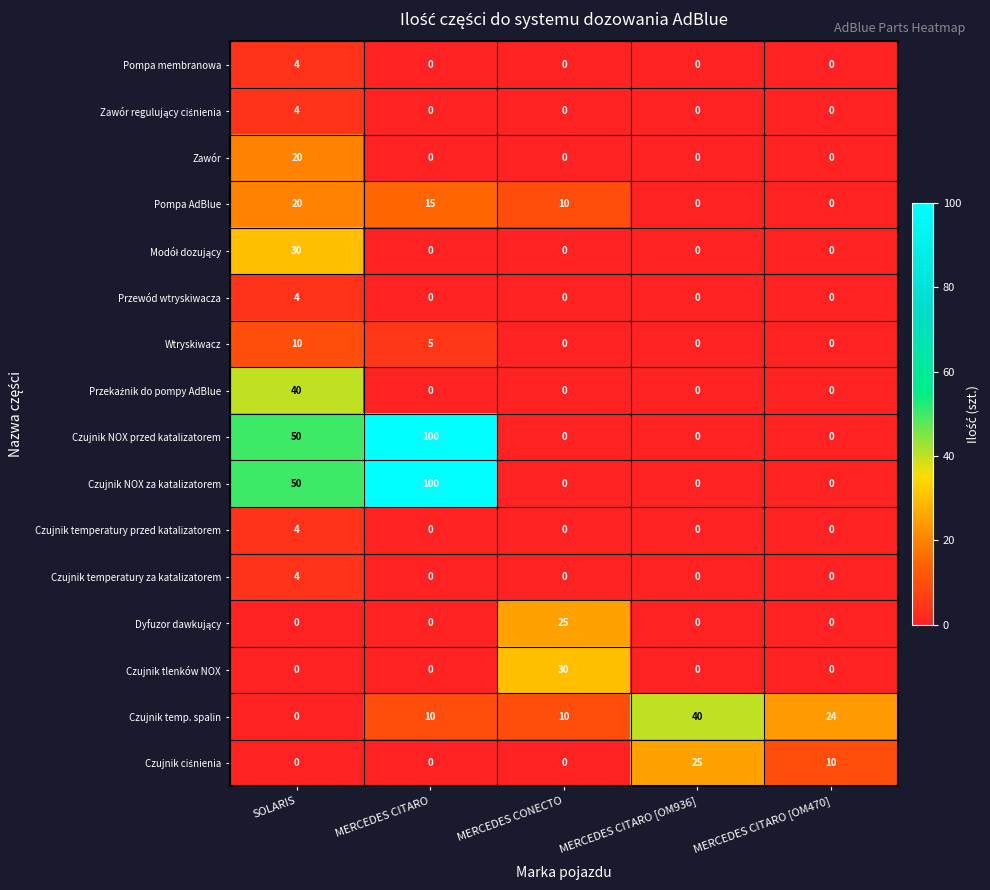

What is the difference between the highest and lowest values at MERCEDES CITARO [OM936]?

40